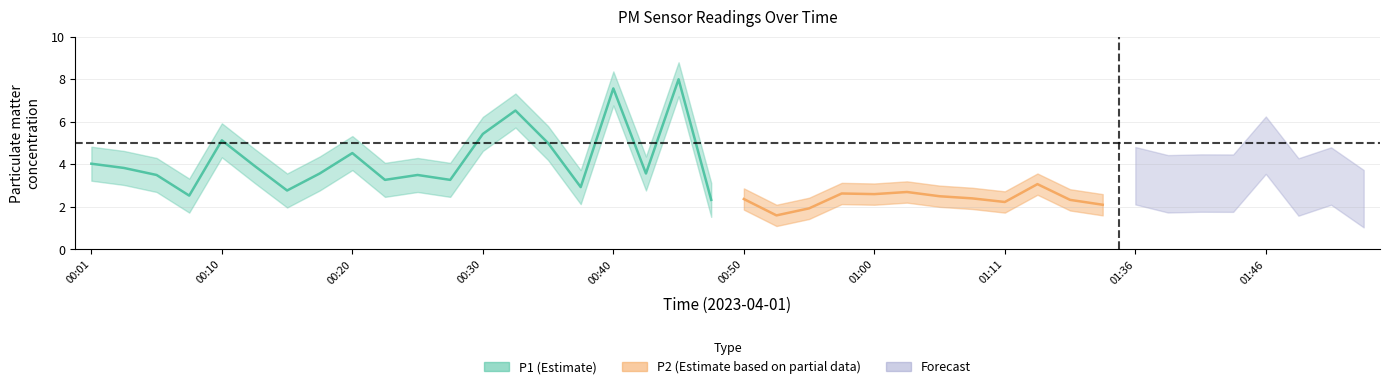

What is the difference between the maximum and minimum values in the P1 series?

5.9